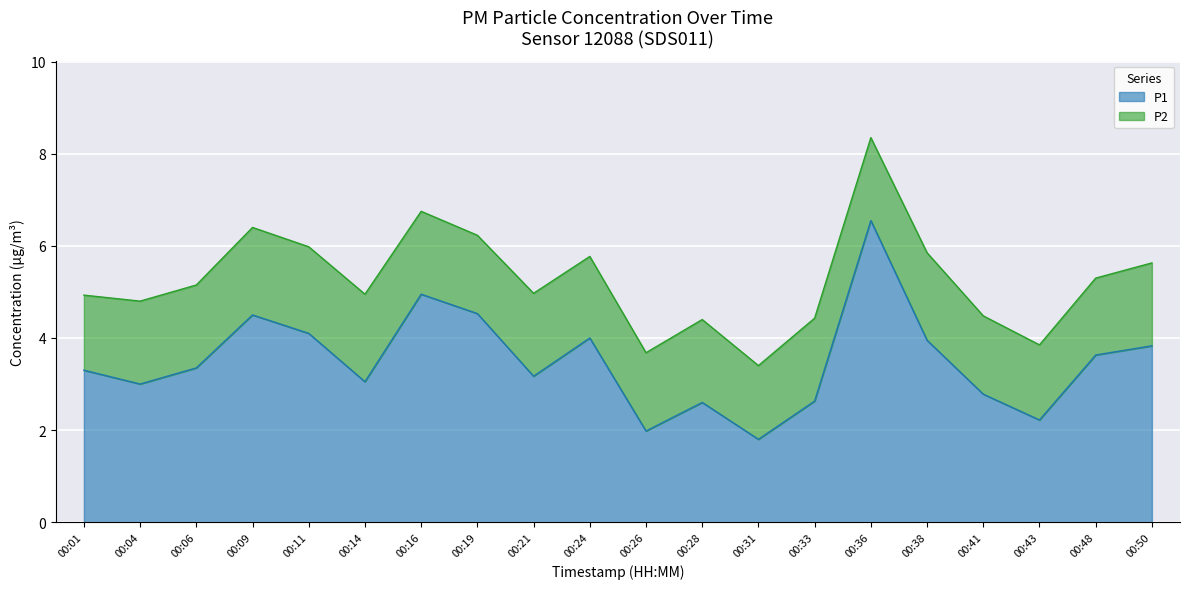

How many points are higher than both their immediate neighbors (excluding endpoints)?

5